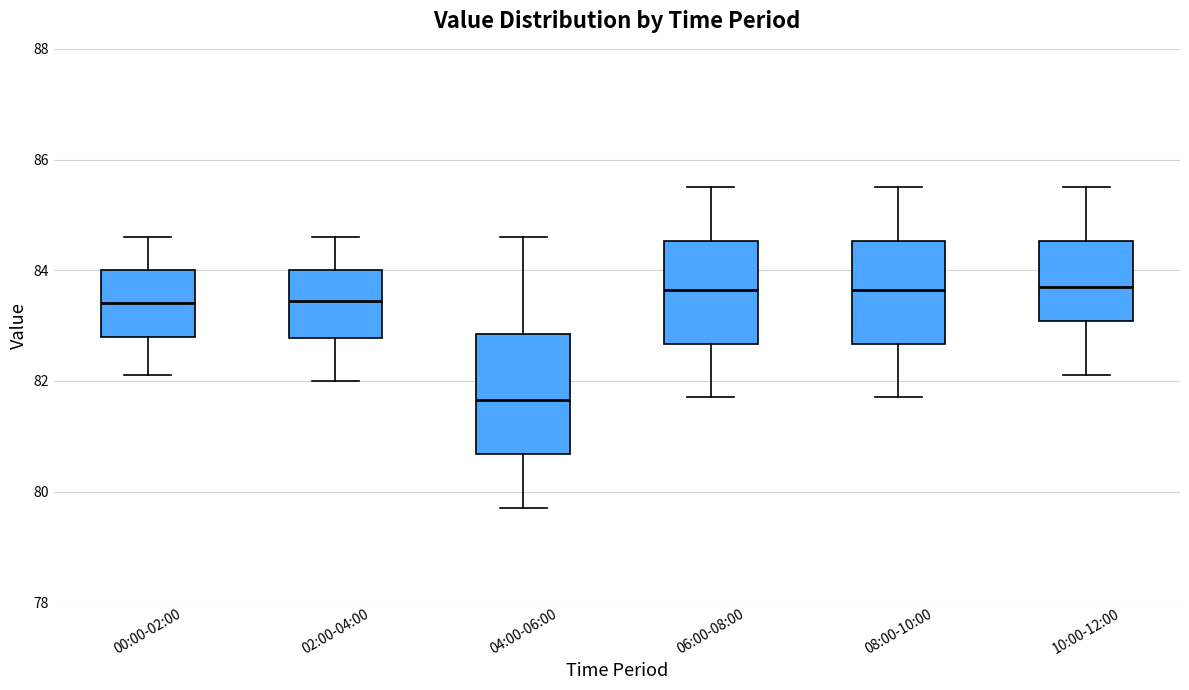

Comparing the boxes themselves (not the whiskers), which one is the tallest?

04:00-06:00